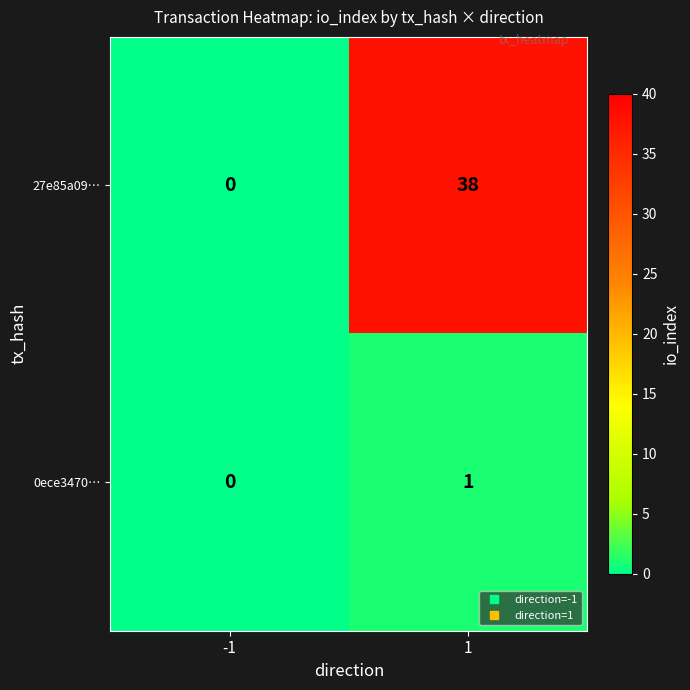

The 0ece3470… series shows 1 at 1. True or false?

True